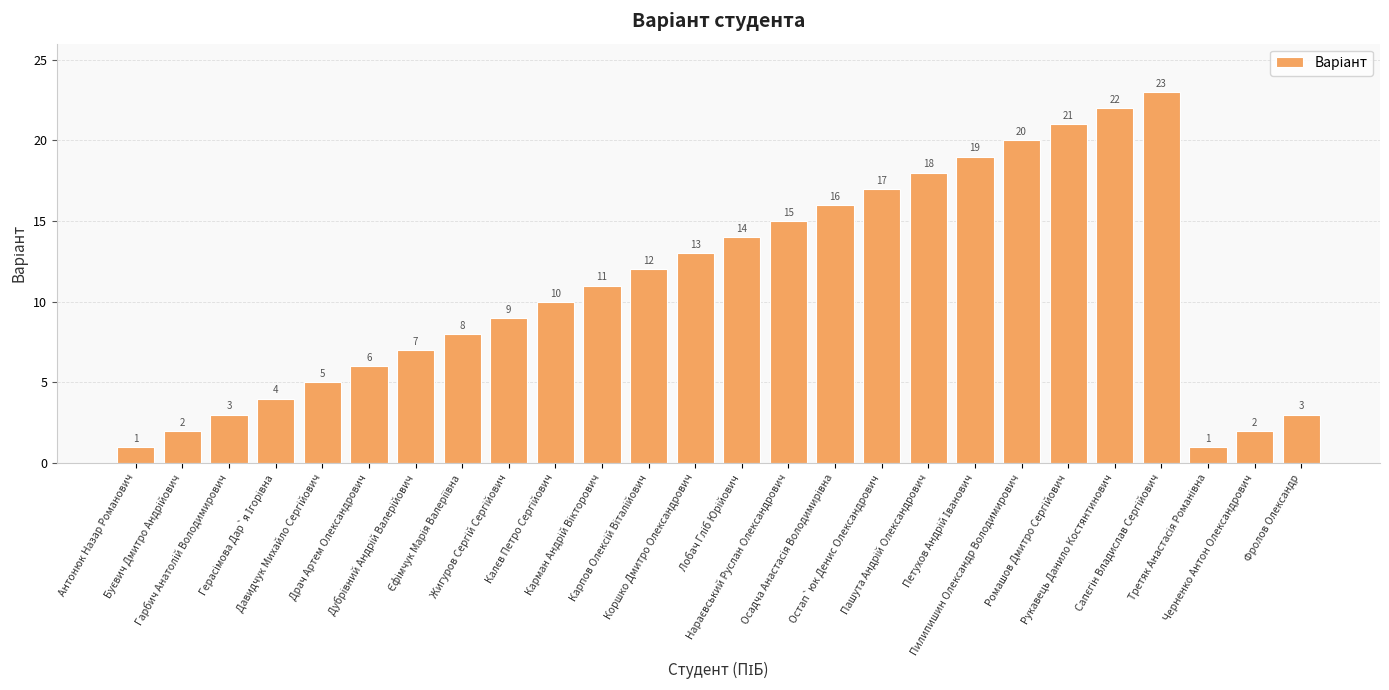

Does the chart contain stacked bars?

No